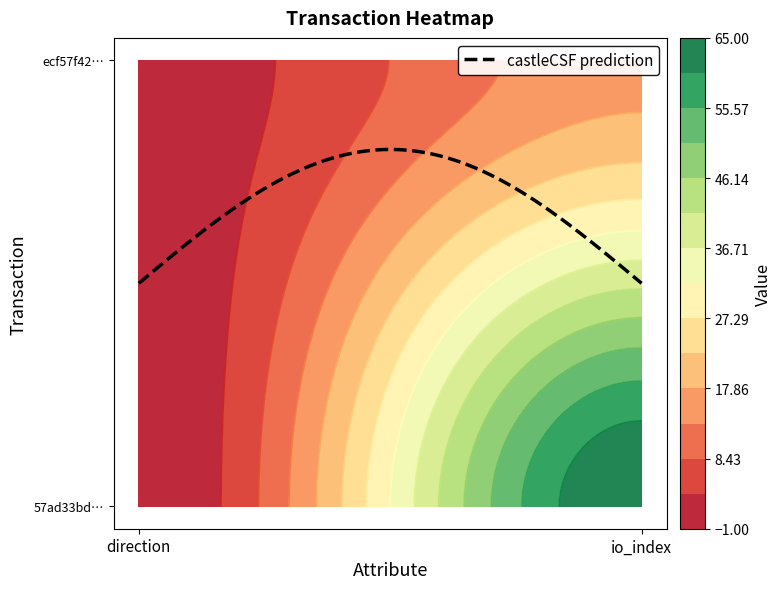

At io_index, list the series in order from smallest to largest.

ecf57f42fa9c86fdd83f004c8144dd6f1a54450, 57ad33bdec02a3a226d2b7a3300ad2166dedaea